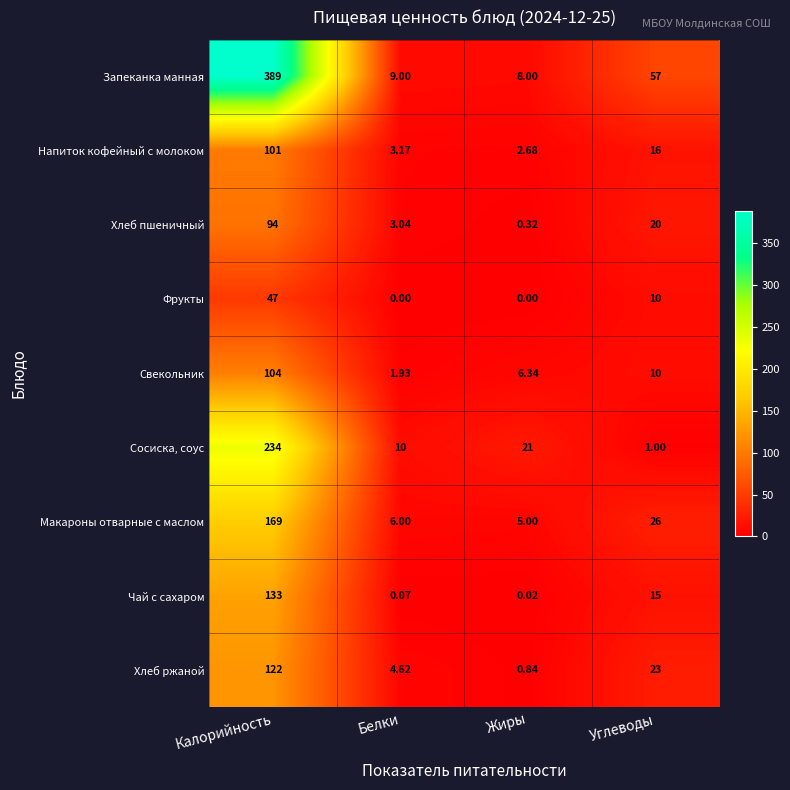

What is the spread (max minus min) of values at Жиры?

21.0